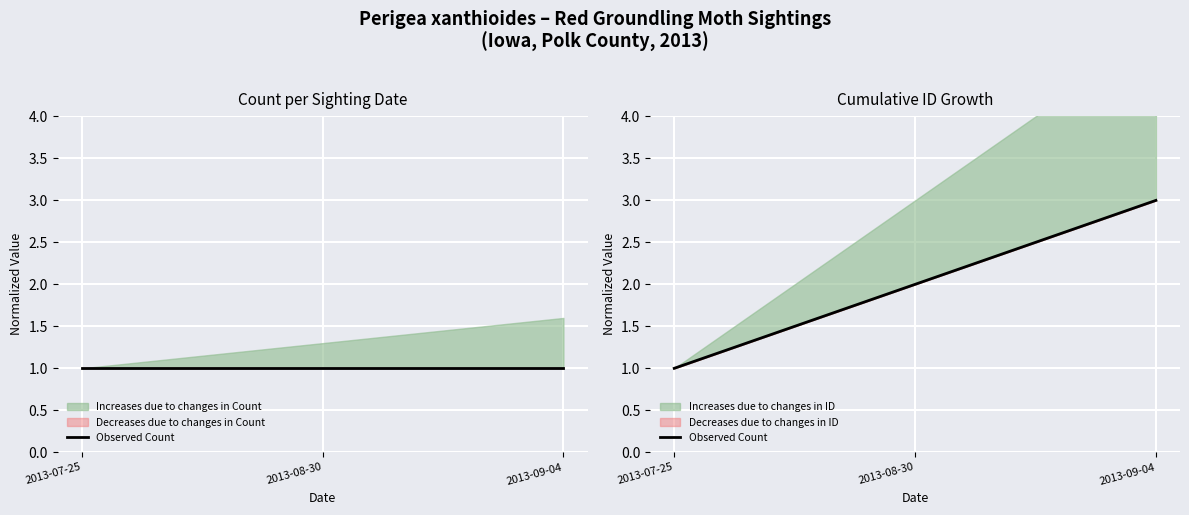

What is the sum of all values?

6.0